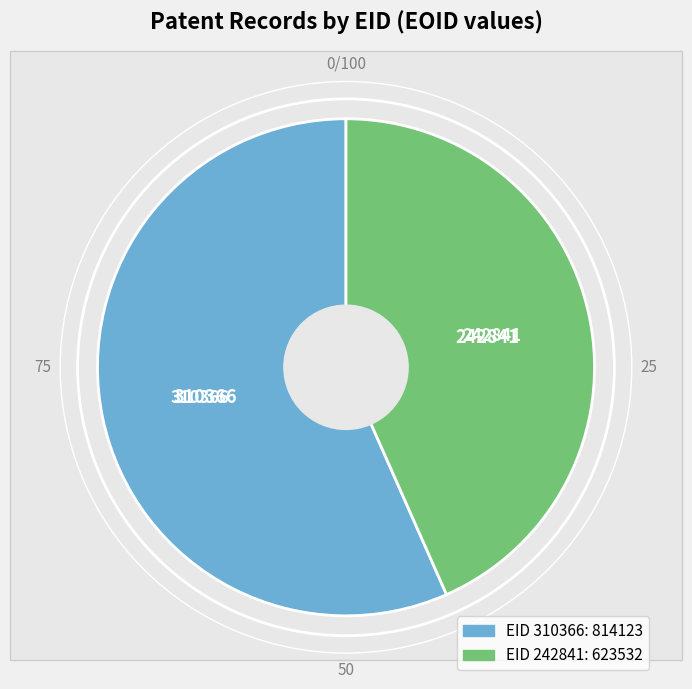

How many slices are in this pie chart?

2